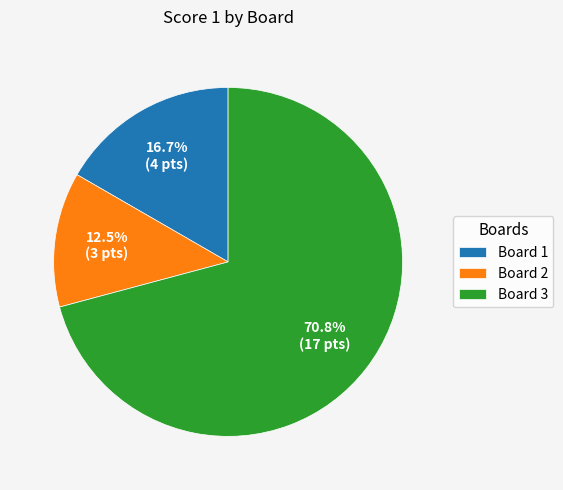

Rank the categories by value from lowest to highest.

Board 2, Board 1, Board 3